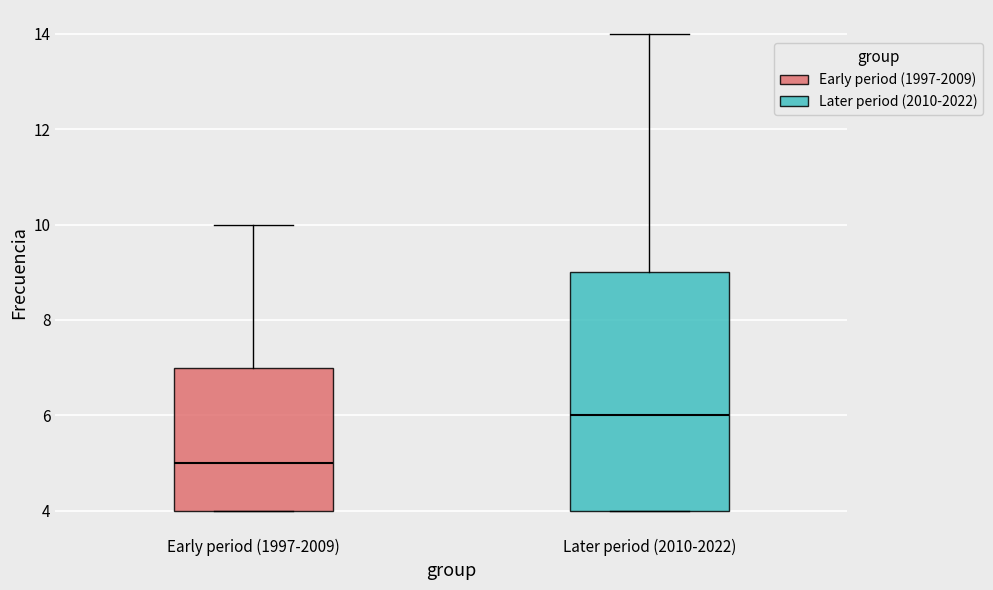

Which box's median line is the highest?

Later period (2010-2022)